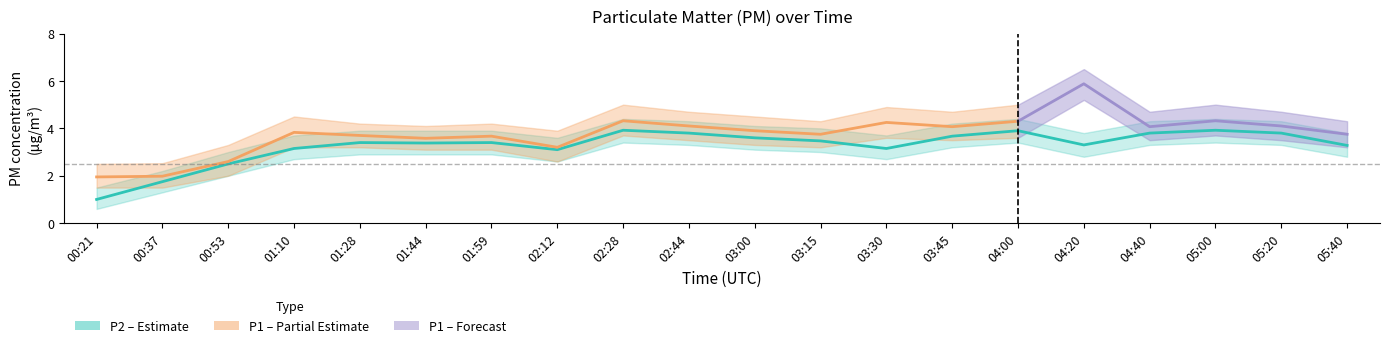

How many points are lower than both their immediate neighbors (excluding endpoints)?

4